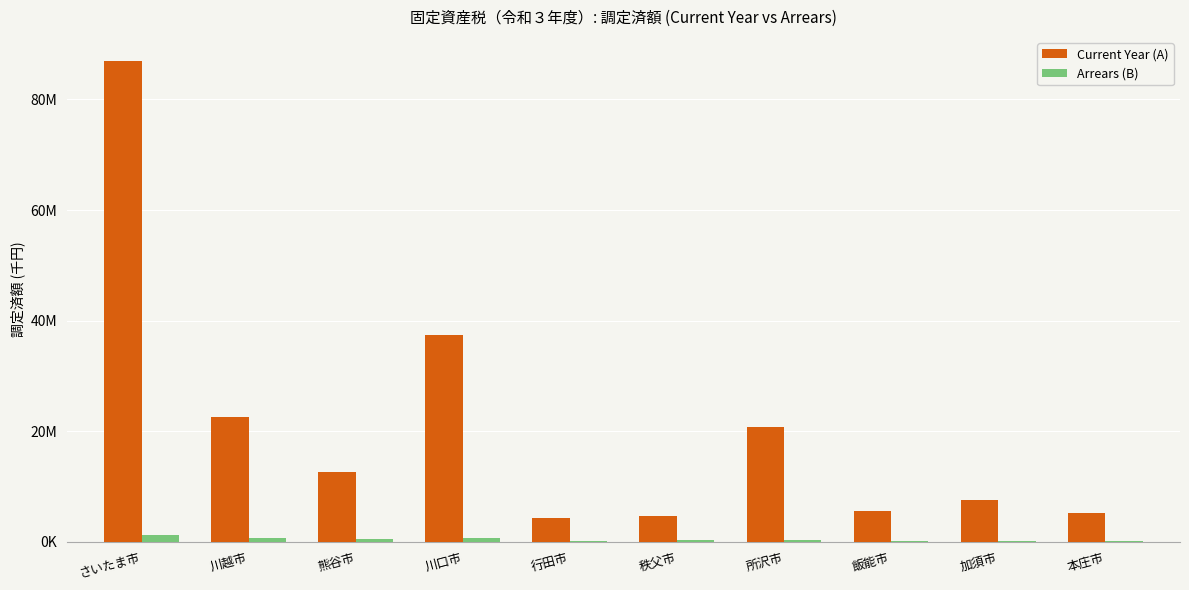

What are all the series names shown in the legend?

Current Year (A), Arrears (B)